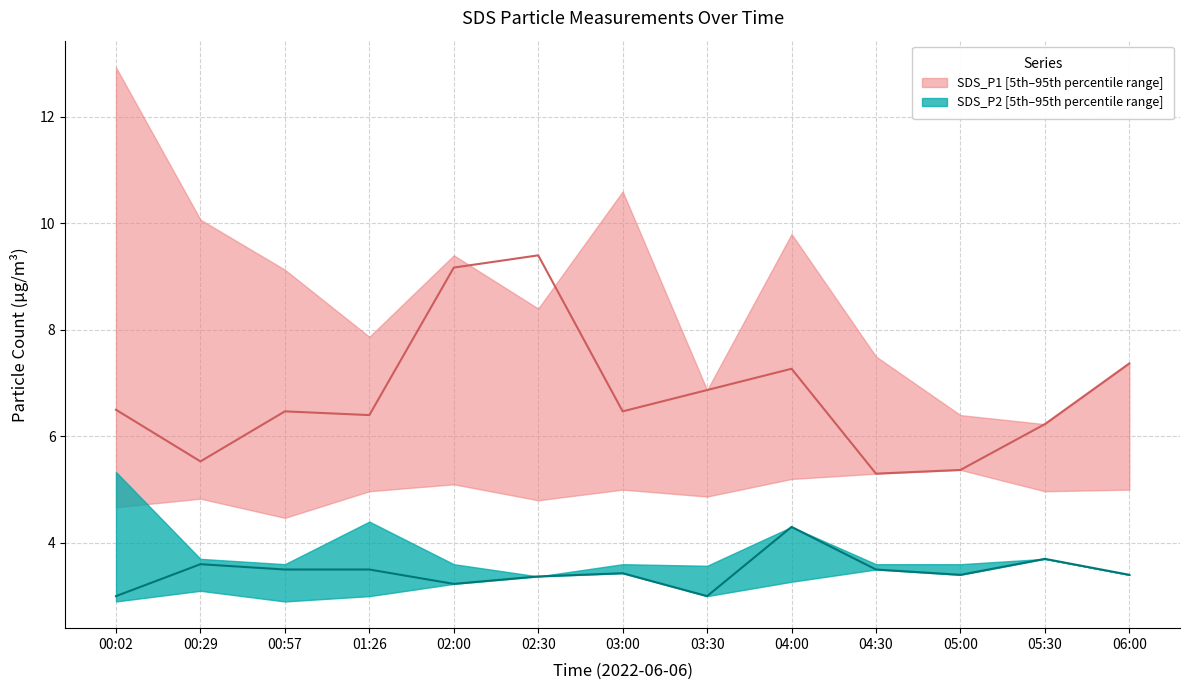

Reading right to left, transcribe all the data shown in this chart.

SDS_P1_lower: 5.0	5.0	5.4	5.3	5.2	4.9	5.0	4.8	5.1	5.0	4.5	4.8	4.7
SDS_P1_upper: 7.4	6.2	6.4	7.5	9.8	6.9	10.6	8.4	9.4	7.9	9.1	10.1	12.9
SDS_P1_median: 7.4	6.2	5.4	5.3	7.3	6.9	6.5	9.4	9.2	6.4	6.5	5.5	6.5
SDS_P2_lower: 3.4	3.7	3.4	3.5	3.3	3.0	3.4	3.4	3.2	3.0	2.9	3.1	2.9
SDS_P2_upper: 3.4	3.7	3.6	3.6	4.3	3.6	3.6	3.4	3.6	4.4	3.6	3.7	5.3
SDS_P2_median: 3.4	3.7	3.4	3.5	4.3	3.0	3.4	3.4	3.2	3.5	3.5	3.6	3.0